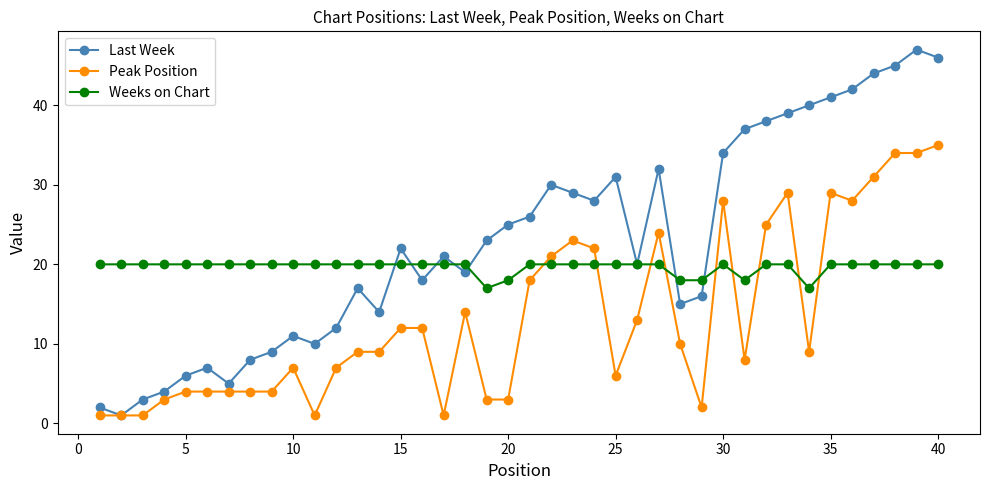

At how many categories does at least one series exceed 36?

10